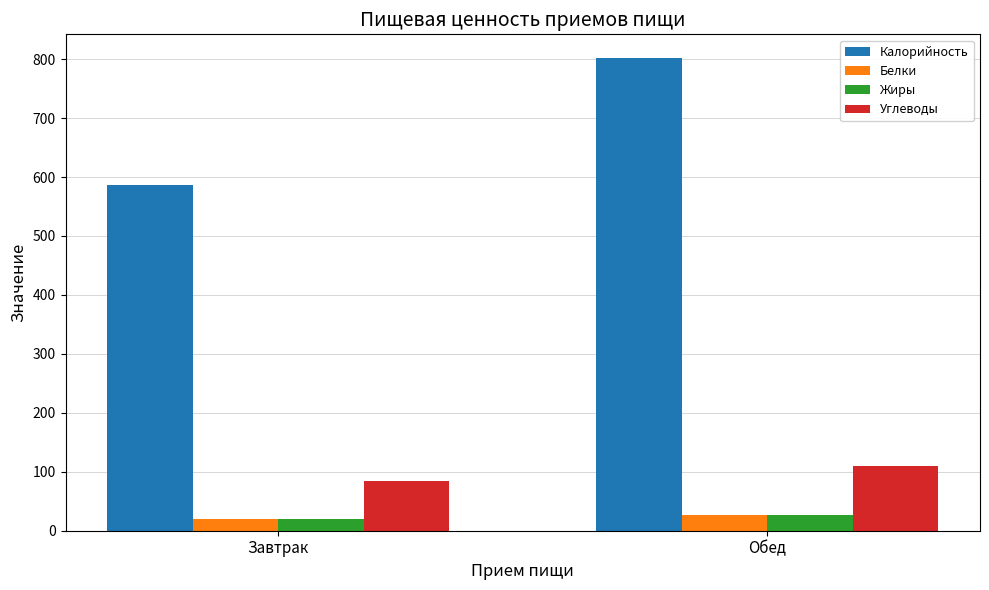

What is the value of the Жиры bar at the 1st from the left?

19.7